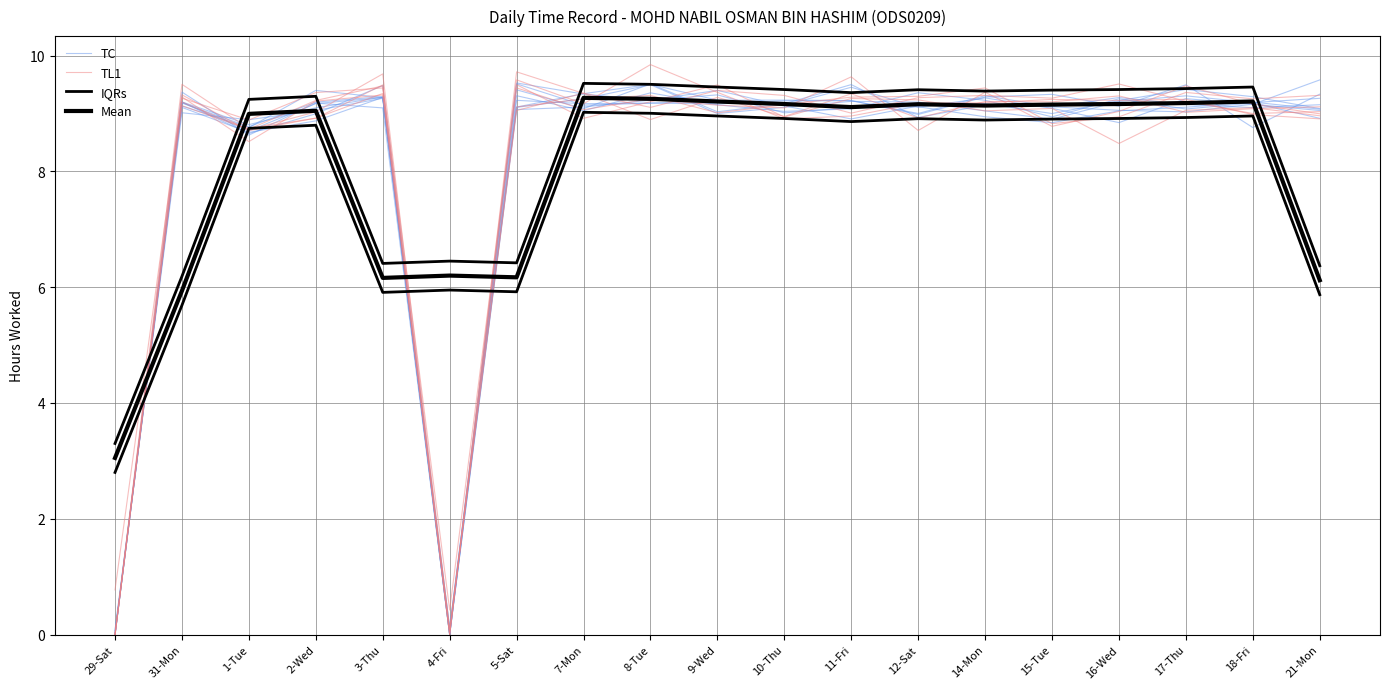

How many interior local valleys does the IQRs series have?

4